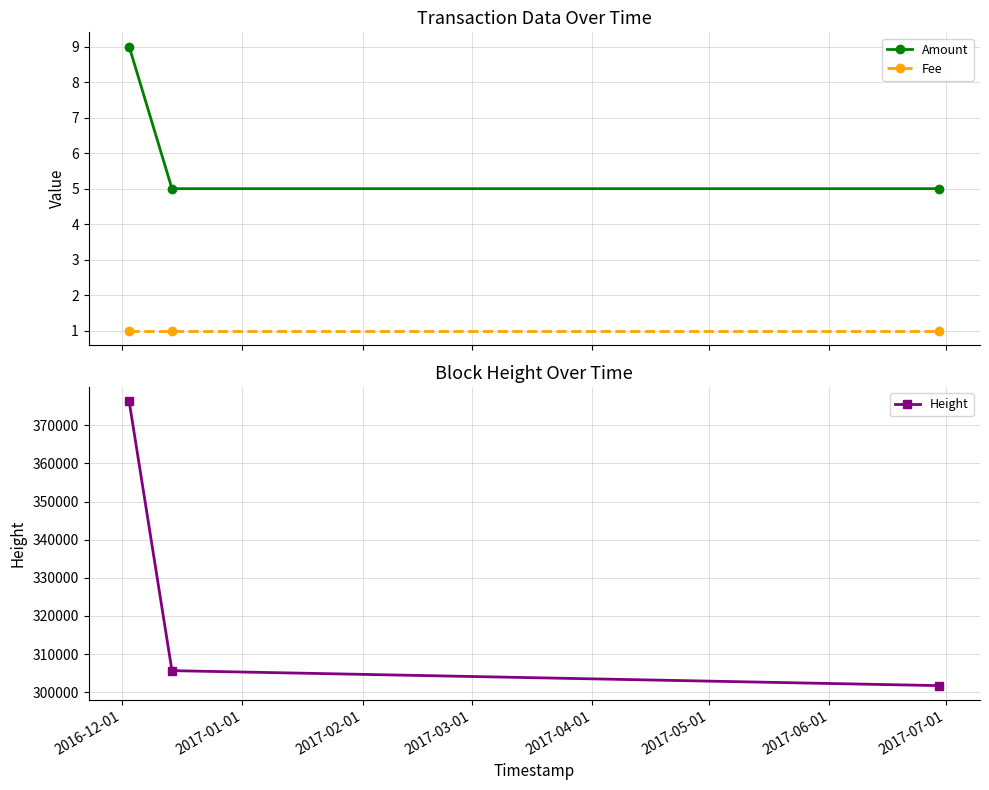

What is the minimum value for Amount?

5